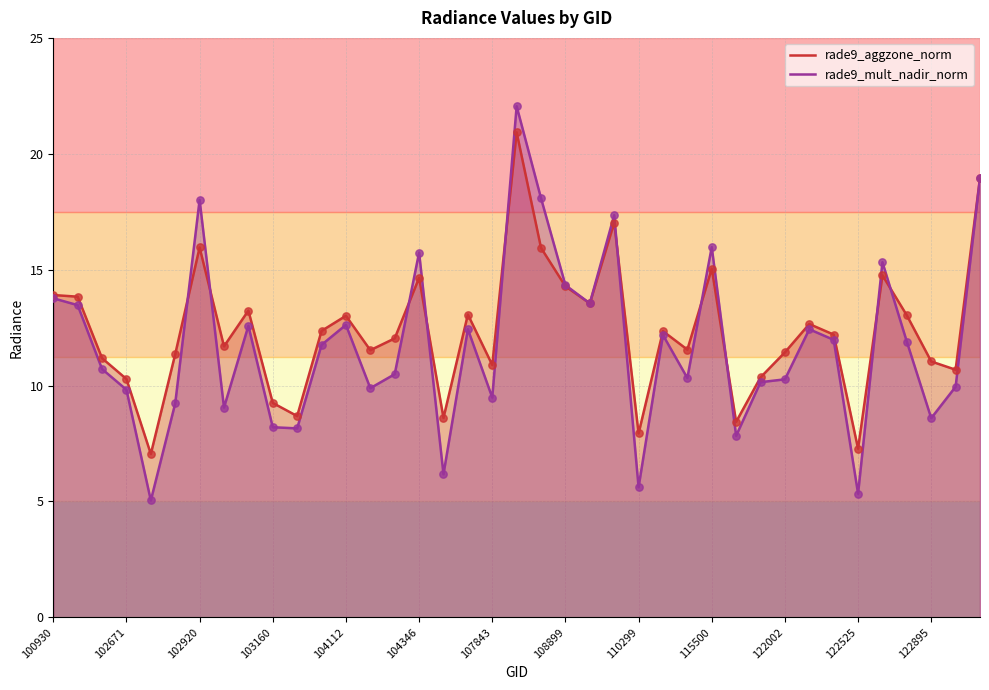

Which series contains the highest Y value?

rade9_mult_nadir_norm